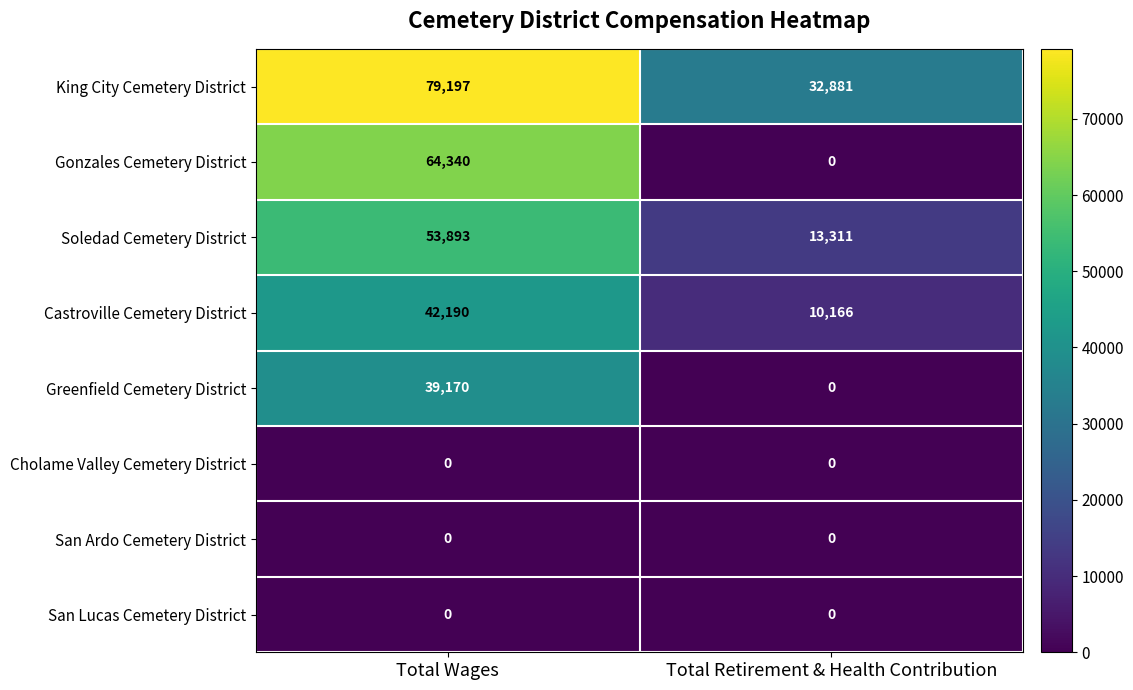

What is the total value across all series at Total Retirement & Health Contribution?

56358